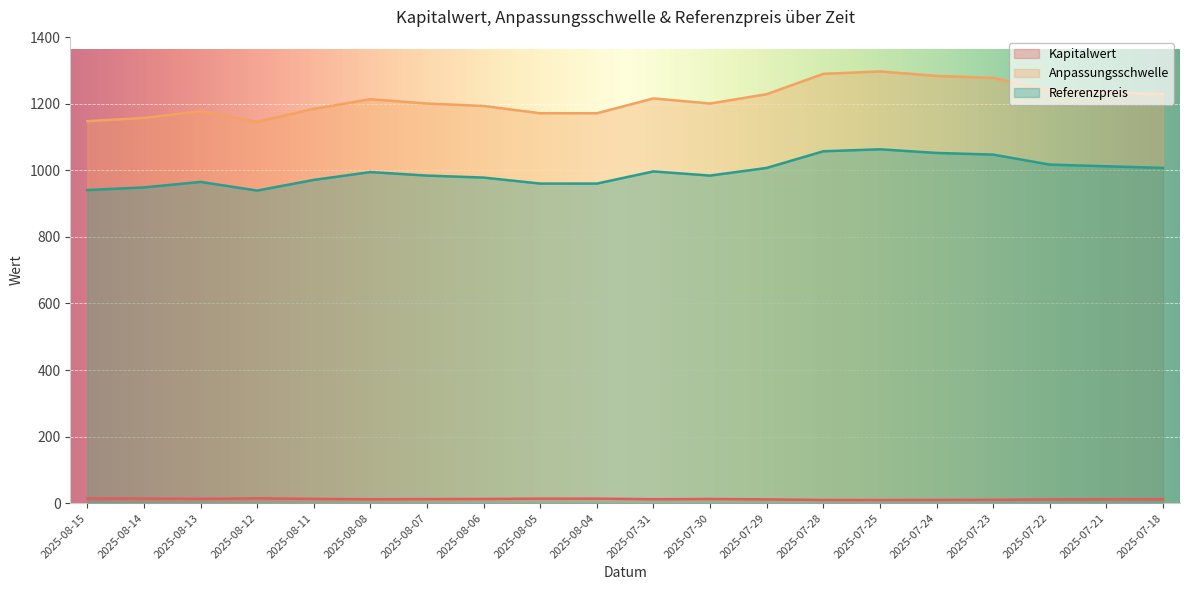

True or false: Kapitalwert and Anpassungsschwelle intersect in this chart.

False